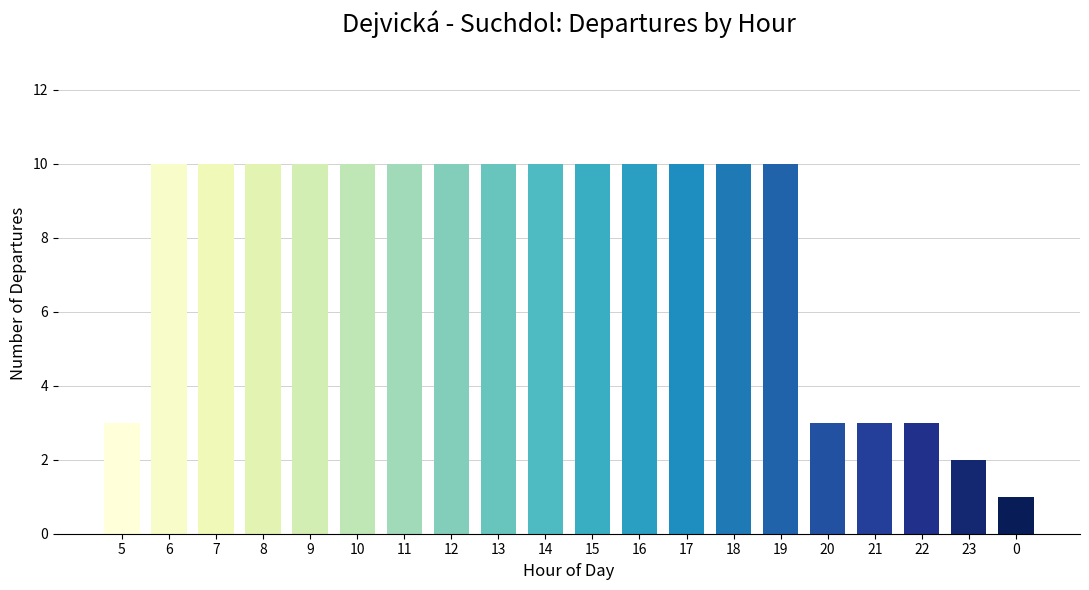

How many distinct data groups are displayed?

1